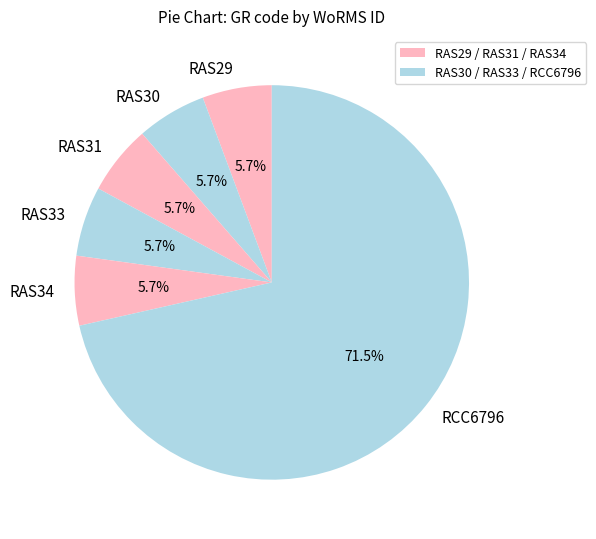

To the nearest percent, what is the difference between the RAS29 and RCC6796 slice percentages?

66%